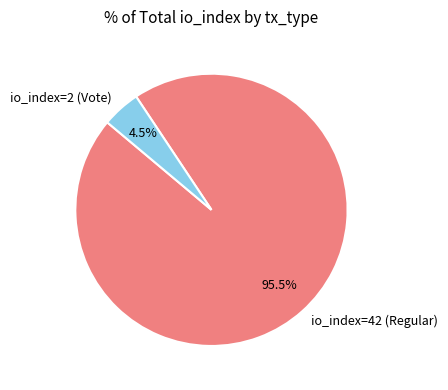

Rank the categories by value from highest to lowest.

io_index=42 (Regular), io_index=2 (Vote)